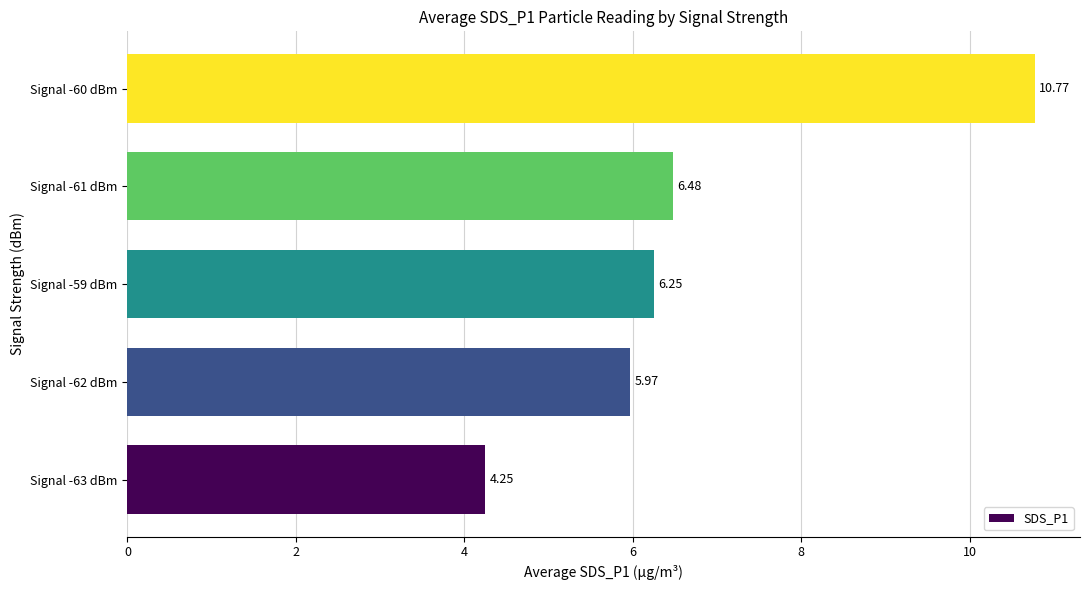

What is the difference between the values at Signal -61 dBm and Signal -62 dBm?

0.5